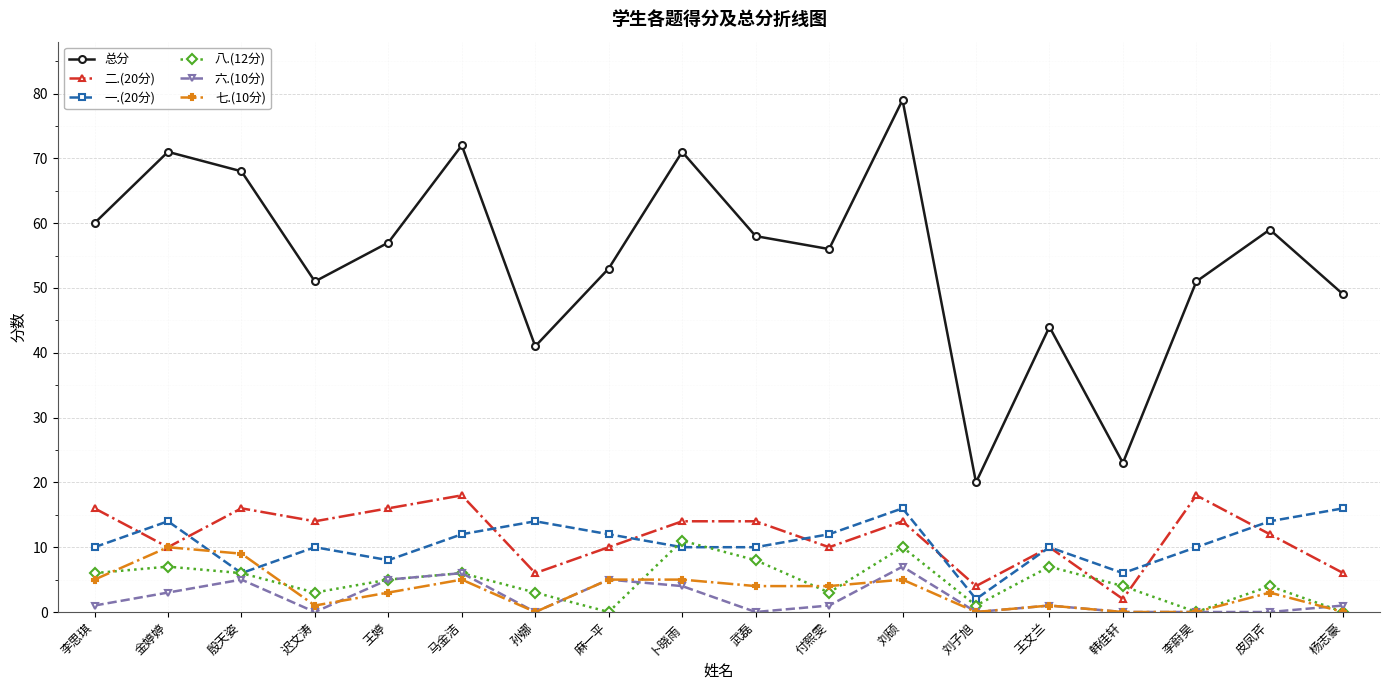

What is the minimum value for 二.(20分)?

2